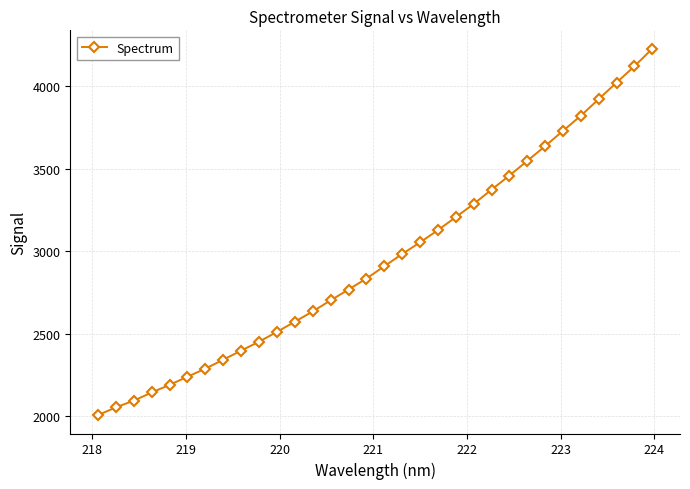

What is the value of the 8th point from the left?

2343.3